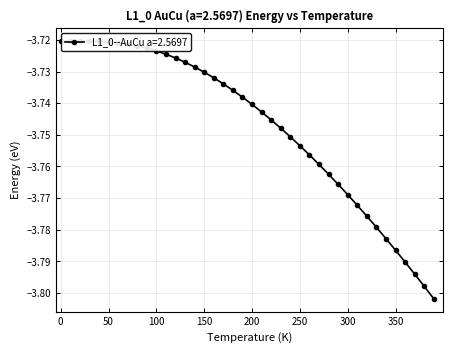

What is the sum of all values?

-149.9